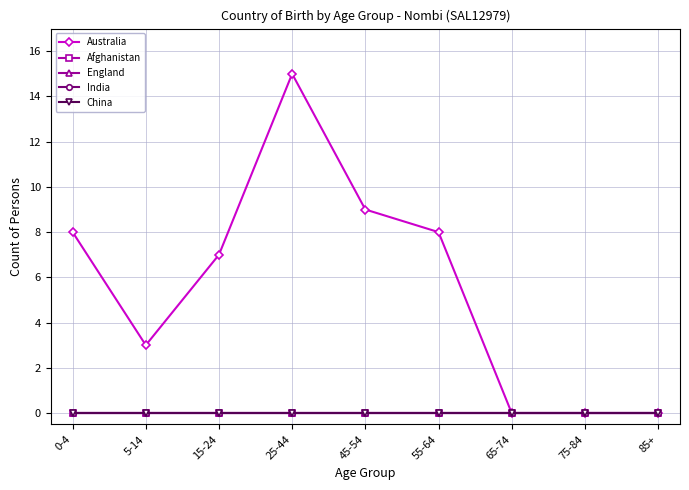

True or false: India and England cross at least once.

False